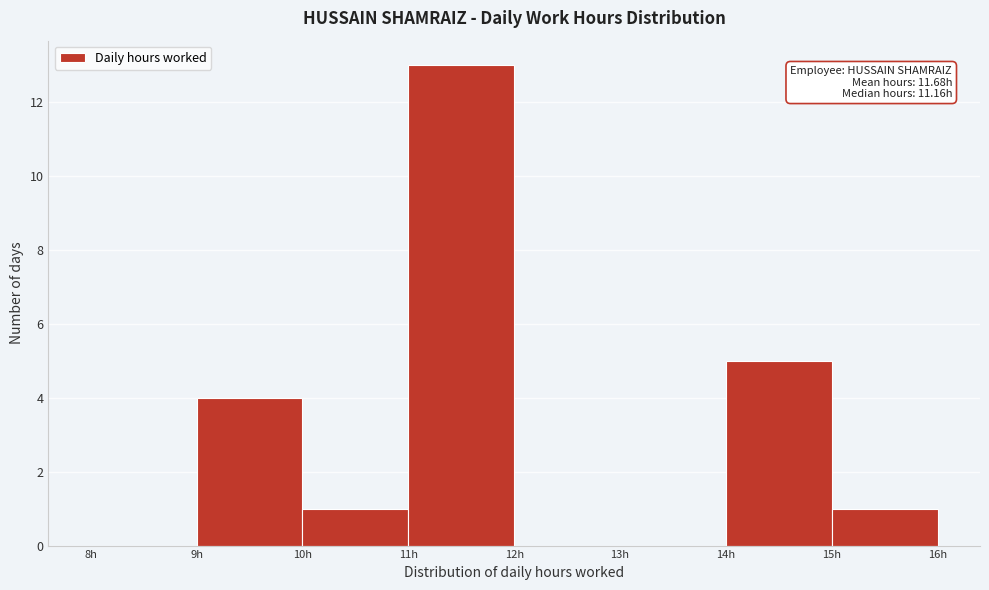

Which range on the x-axis has the tallest bar?

11 to 12